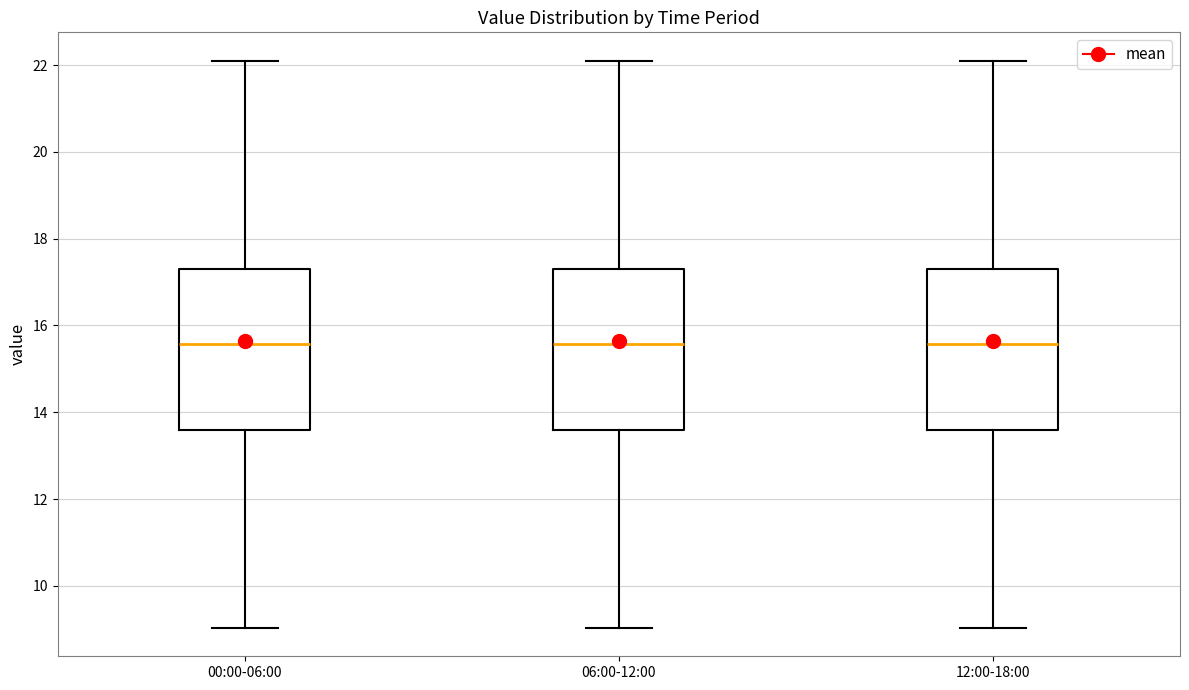

Where is the upper edge of the box for 06:00-12:00 on the y-axis? The values are not printed on the chart, so give them approximately, as read against the axis.

17.4